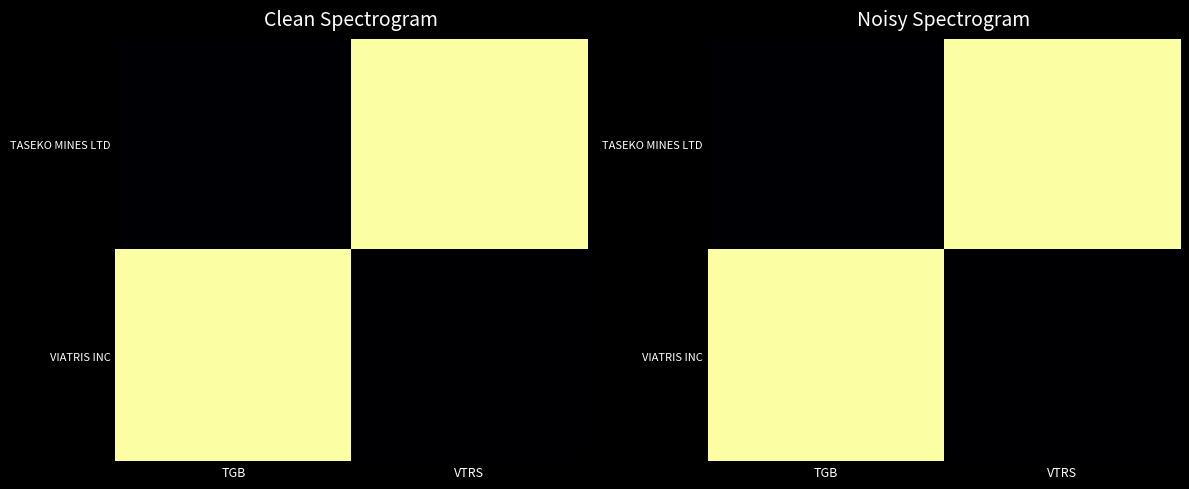

Count the TASEKO MINES LTD values in the range -10000 to 0.

2